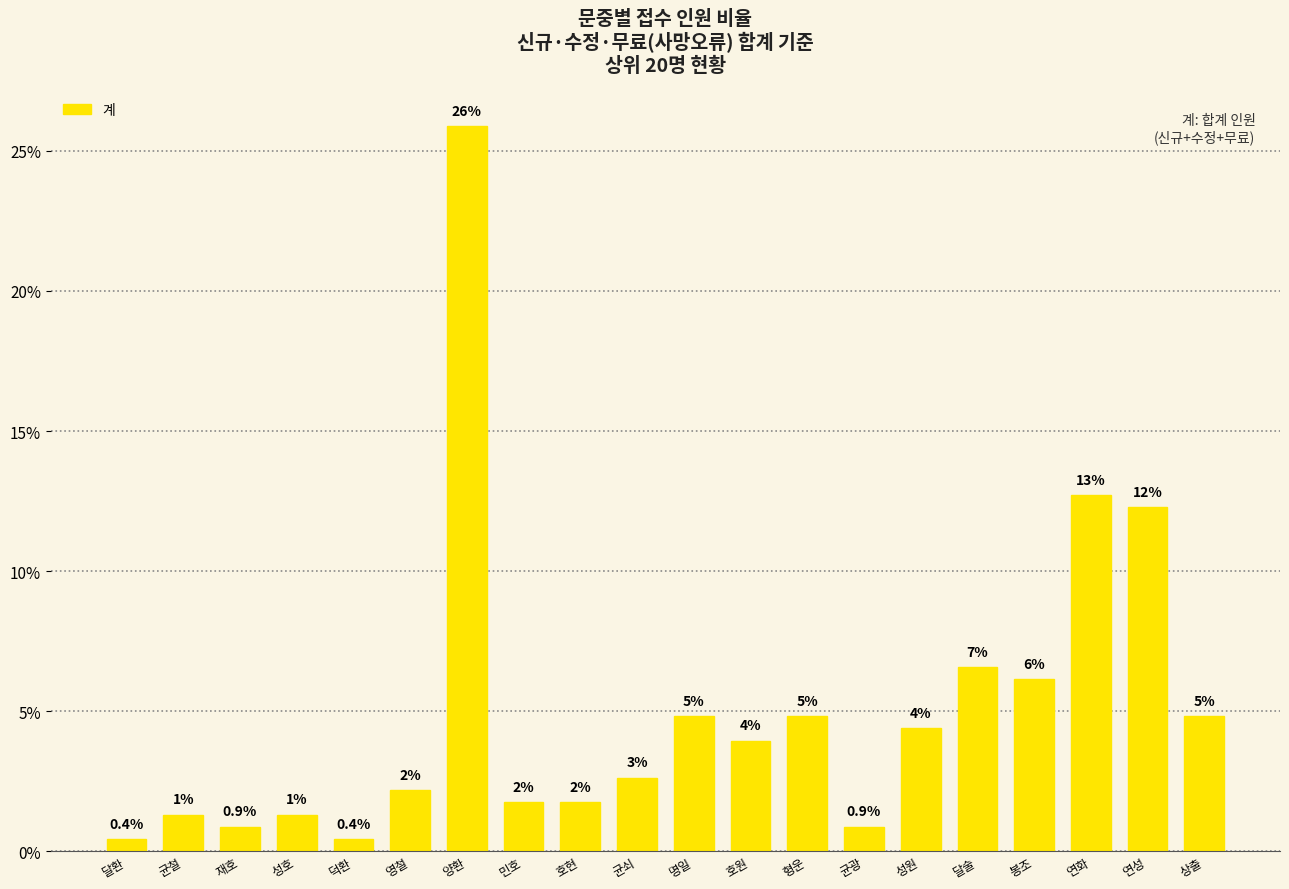

What is the average value?

5.0